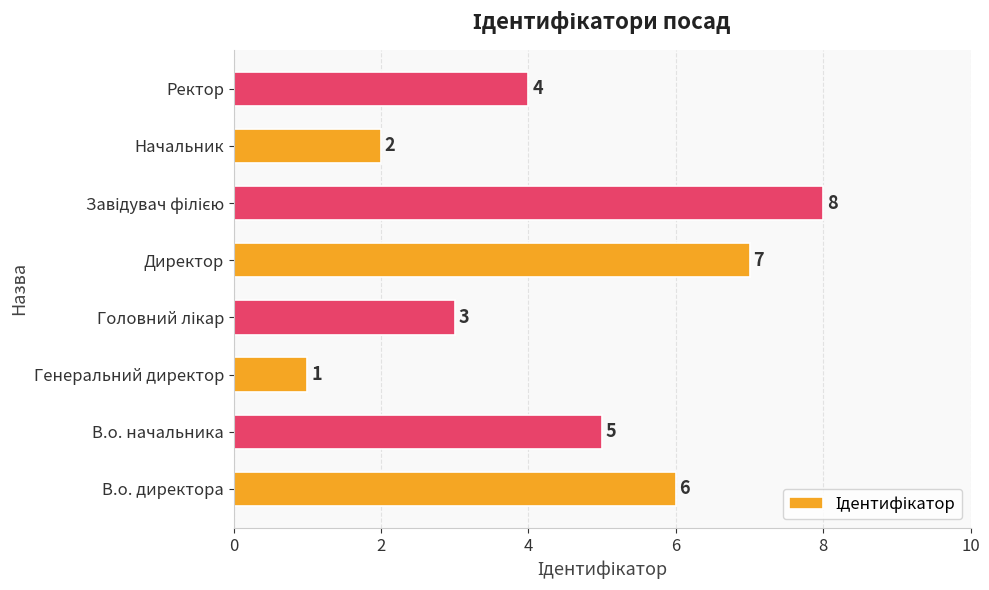

What is the greatest value displayed?

8